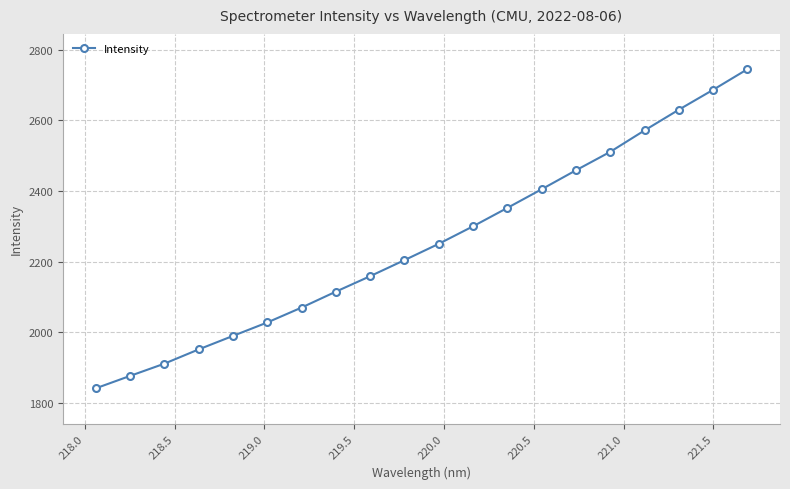

True or false: there are more than 0 points higher than both neighbors.

False